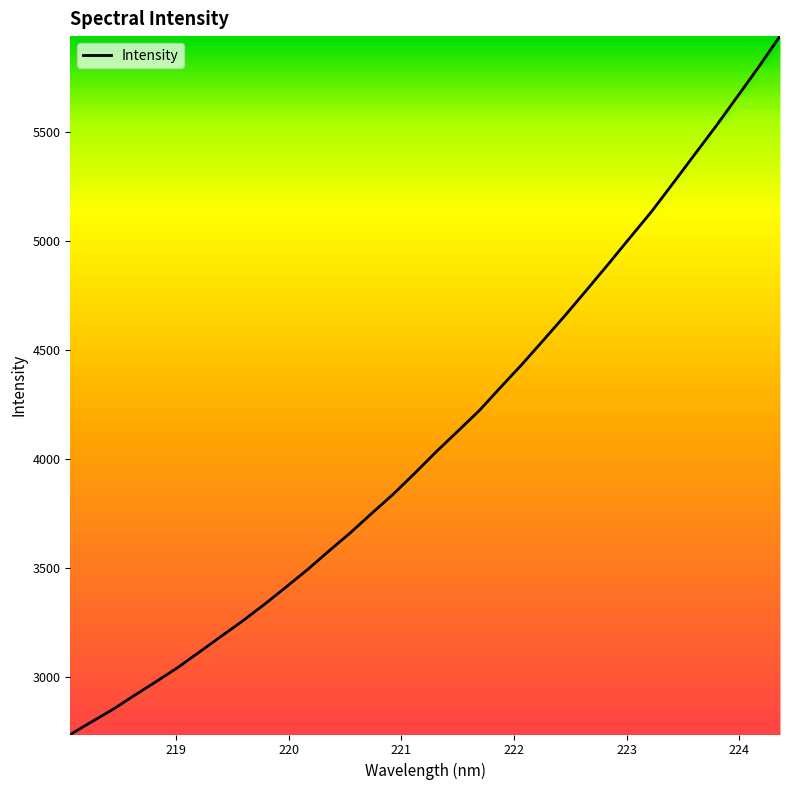

What is the smallest value displayed?

2734.7